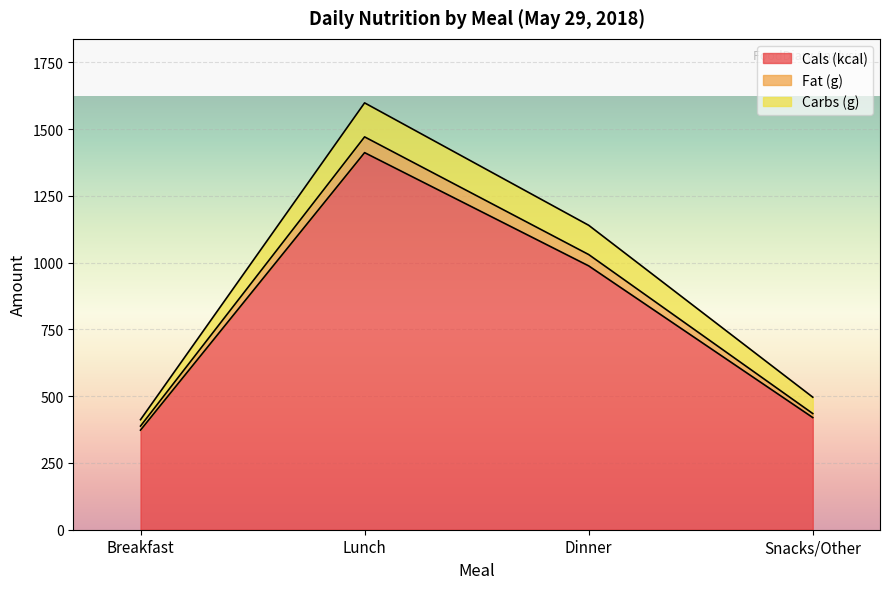

True or false: Cals (kcal) and Fat (g) cross at least once.

False